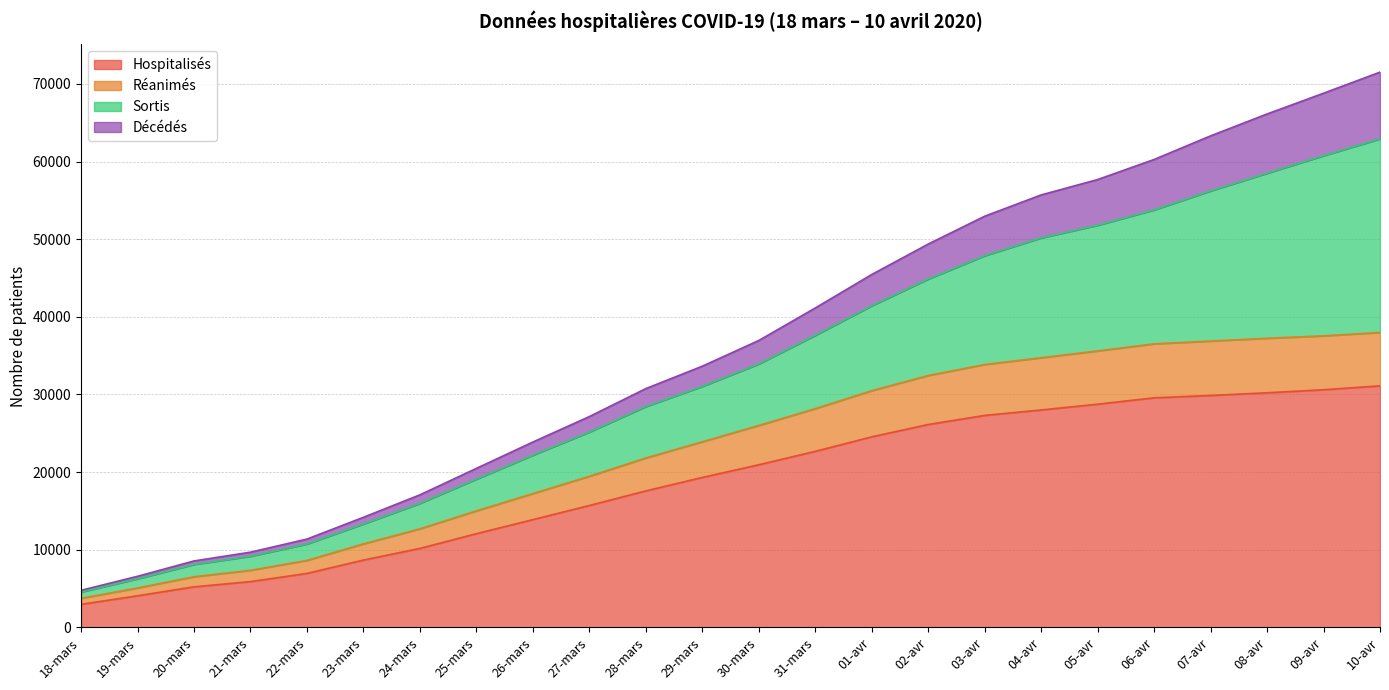

What is the maximum value for Hospitalisés?

31108